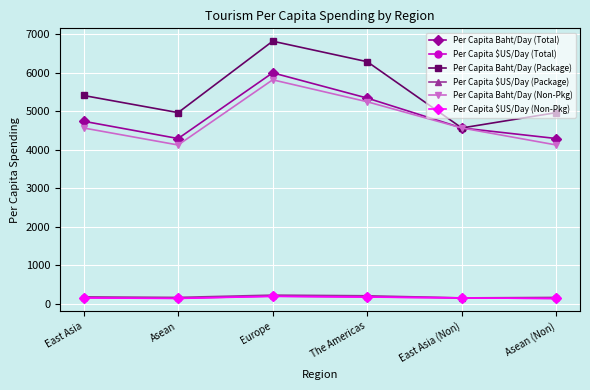

At which category does Per Capita Baht/Day (Non-Pkg) reach its first local peak?

Europe